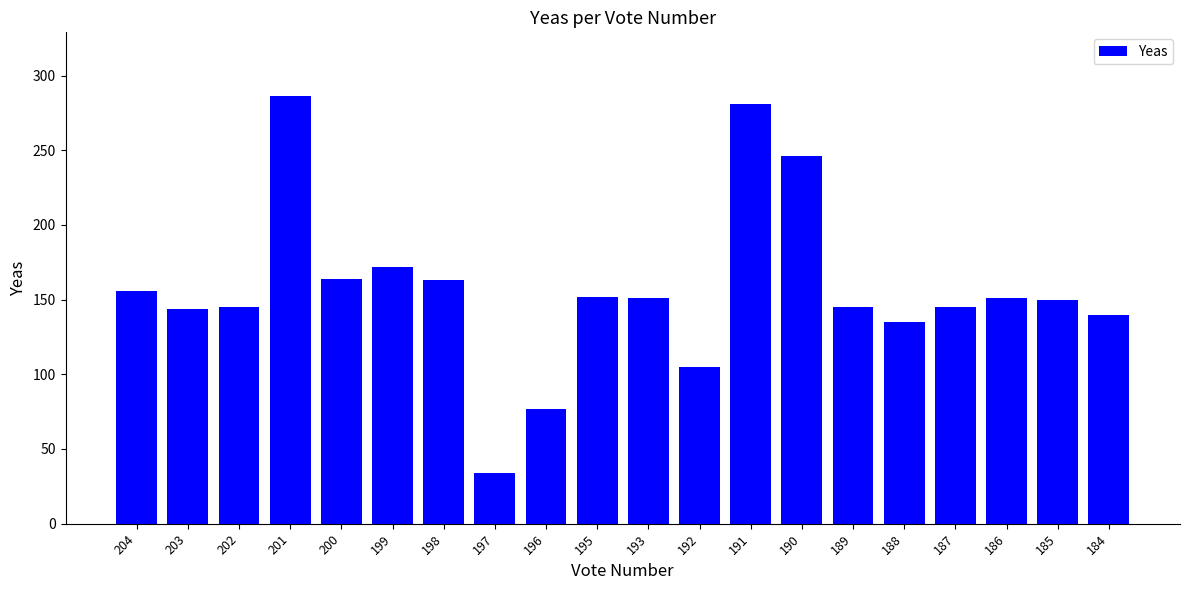

What is the greatest value displayed?

286